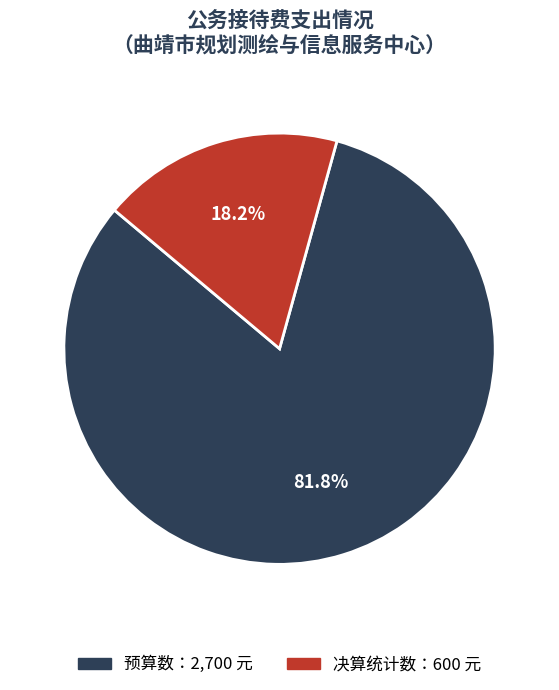

Is there any slice that represents more than half of the pie?

Yes